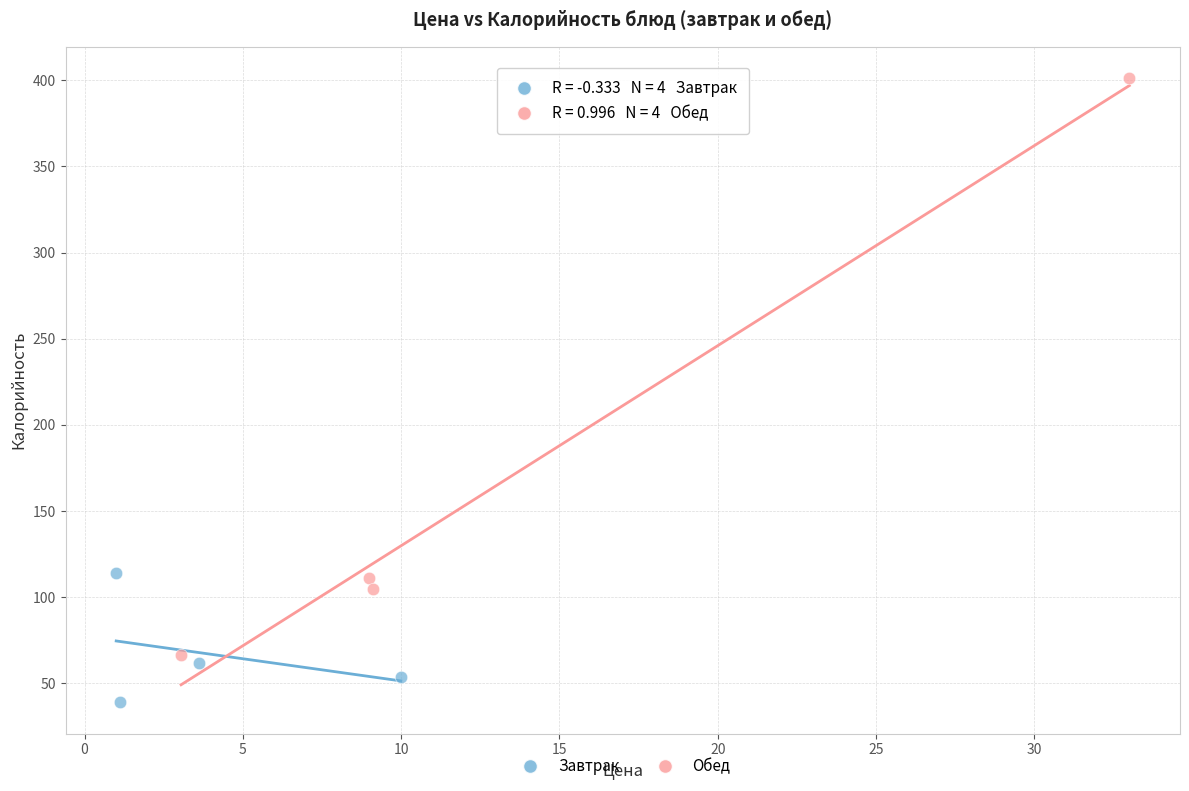

Which series has the widest spread of Y values?

Обед